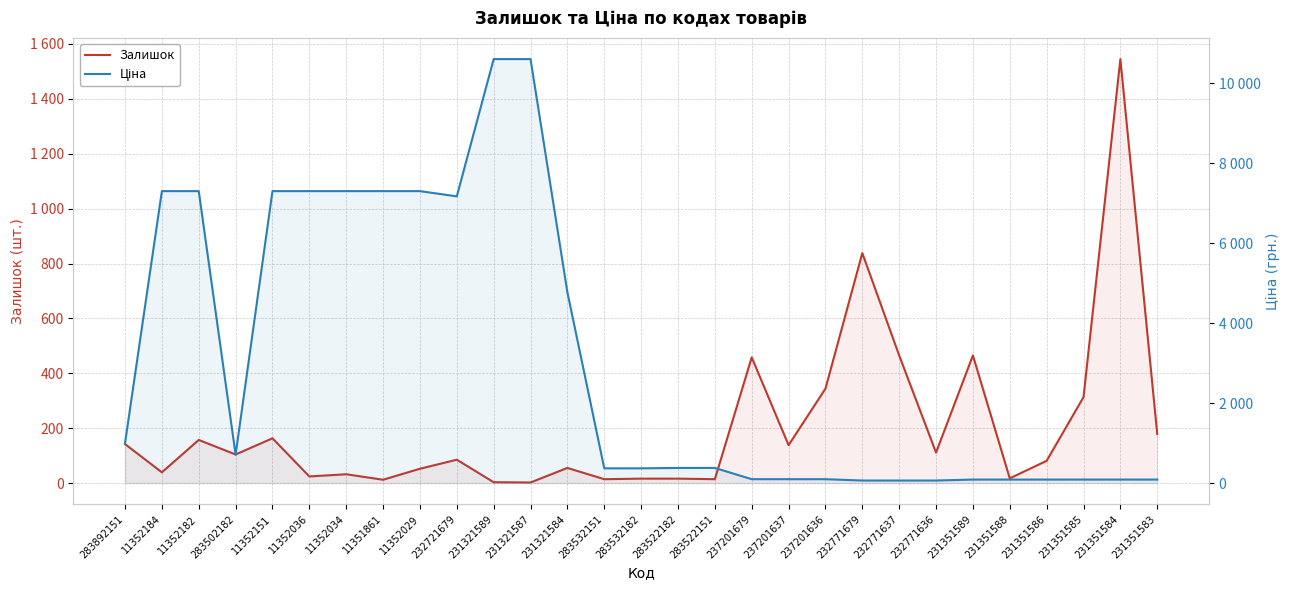

At which category does the chart reach its peak across all series?

231321589